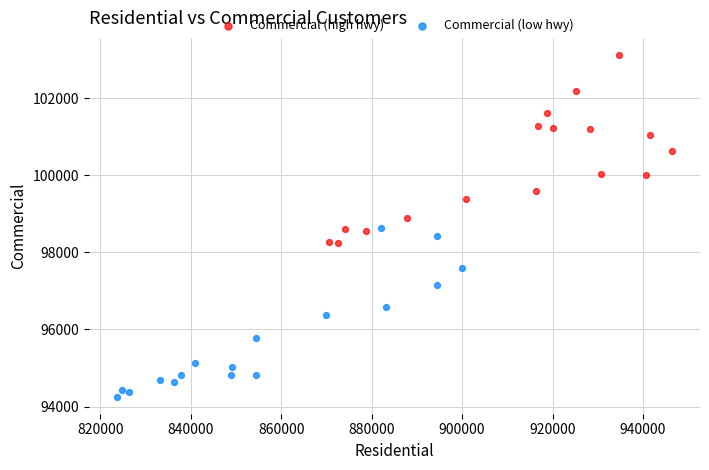

What are all the series names shown in the legend?

Commercial (high hwy), Commercial (low hwy)